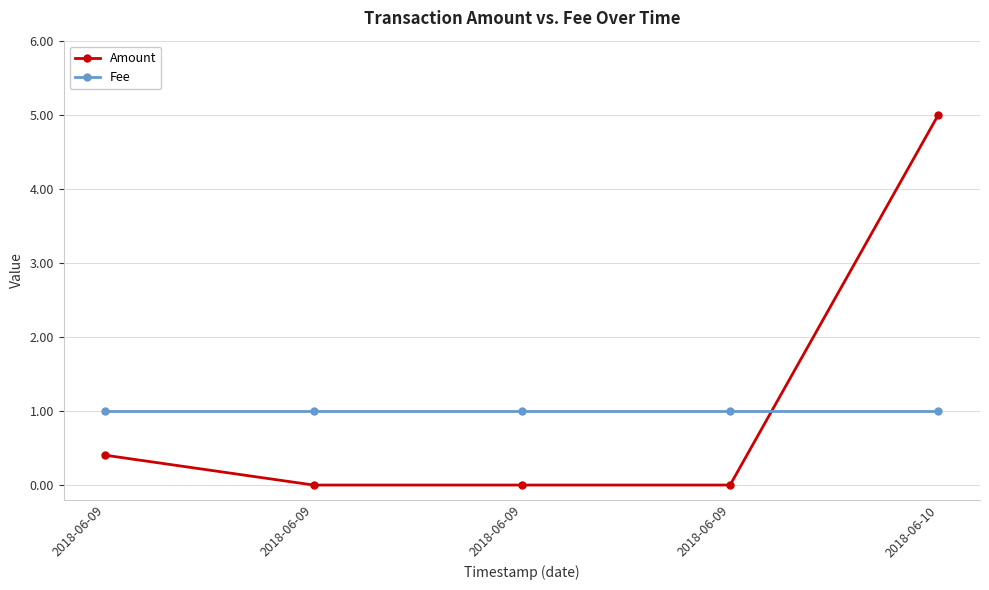

Is it true that Fee equals 0.6 at 2018-06-09?

False